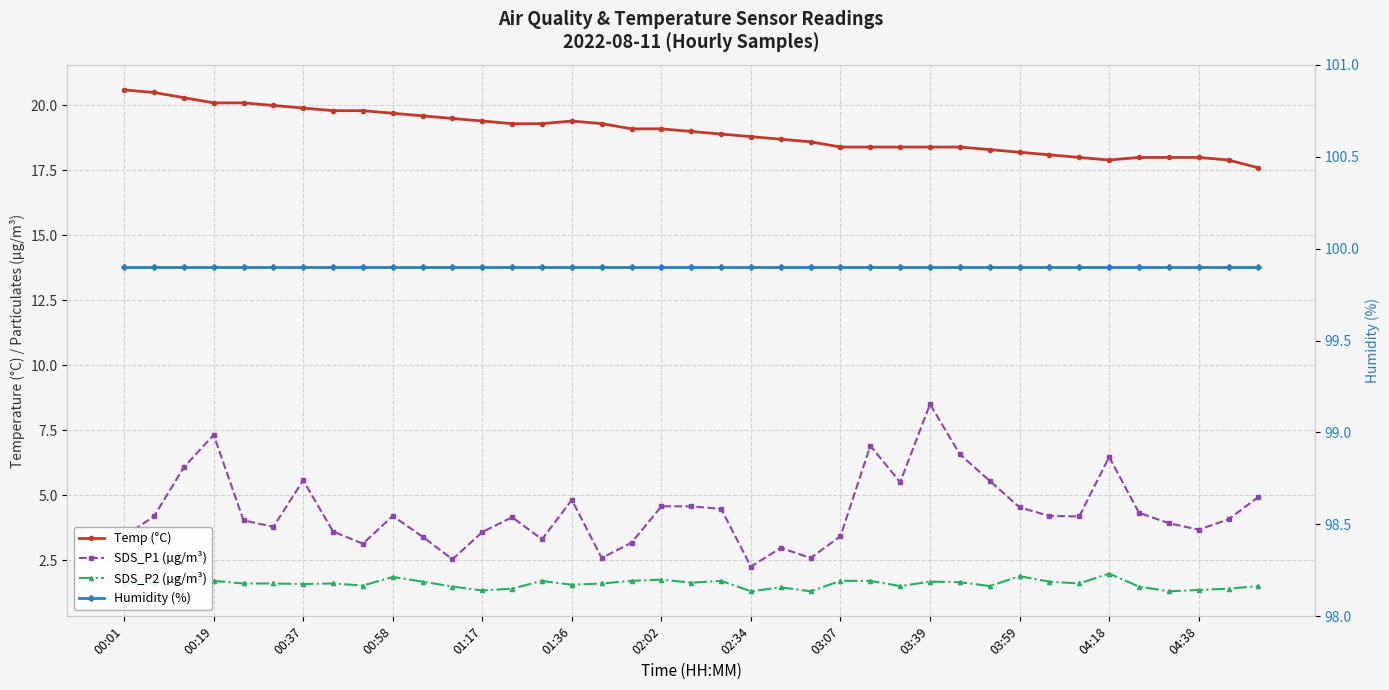

What is the average value of the Humidity (%) series?

99.9